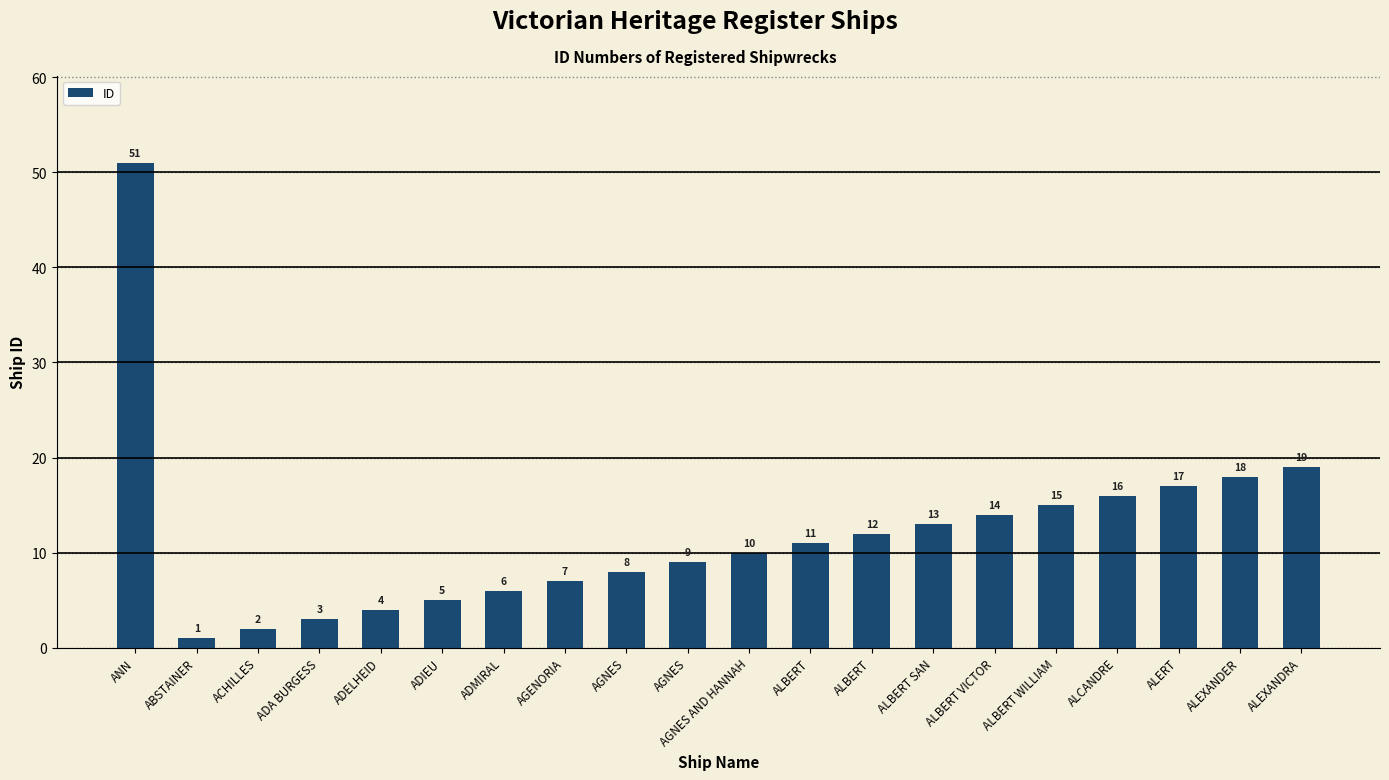

How many distinct data groups are displayed?

1